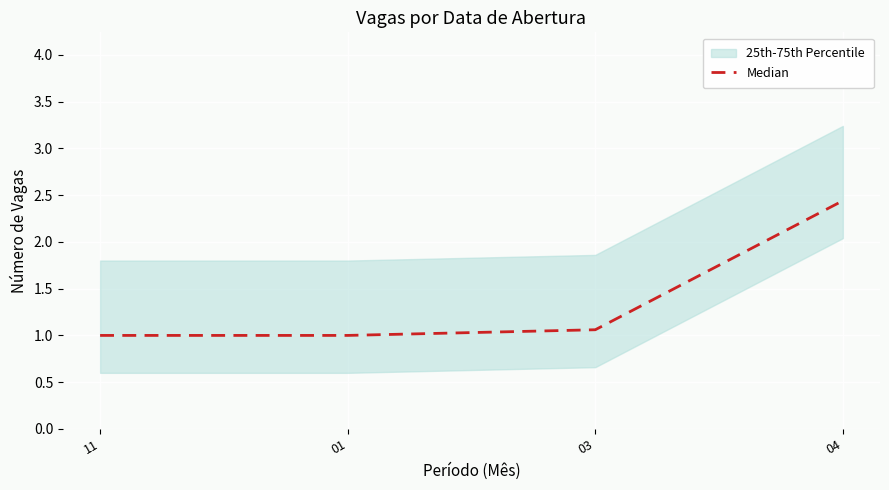

Does the chart display data point markers on the line(s)?

No